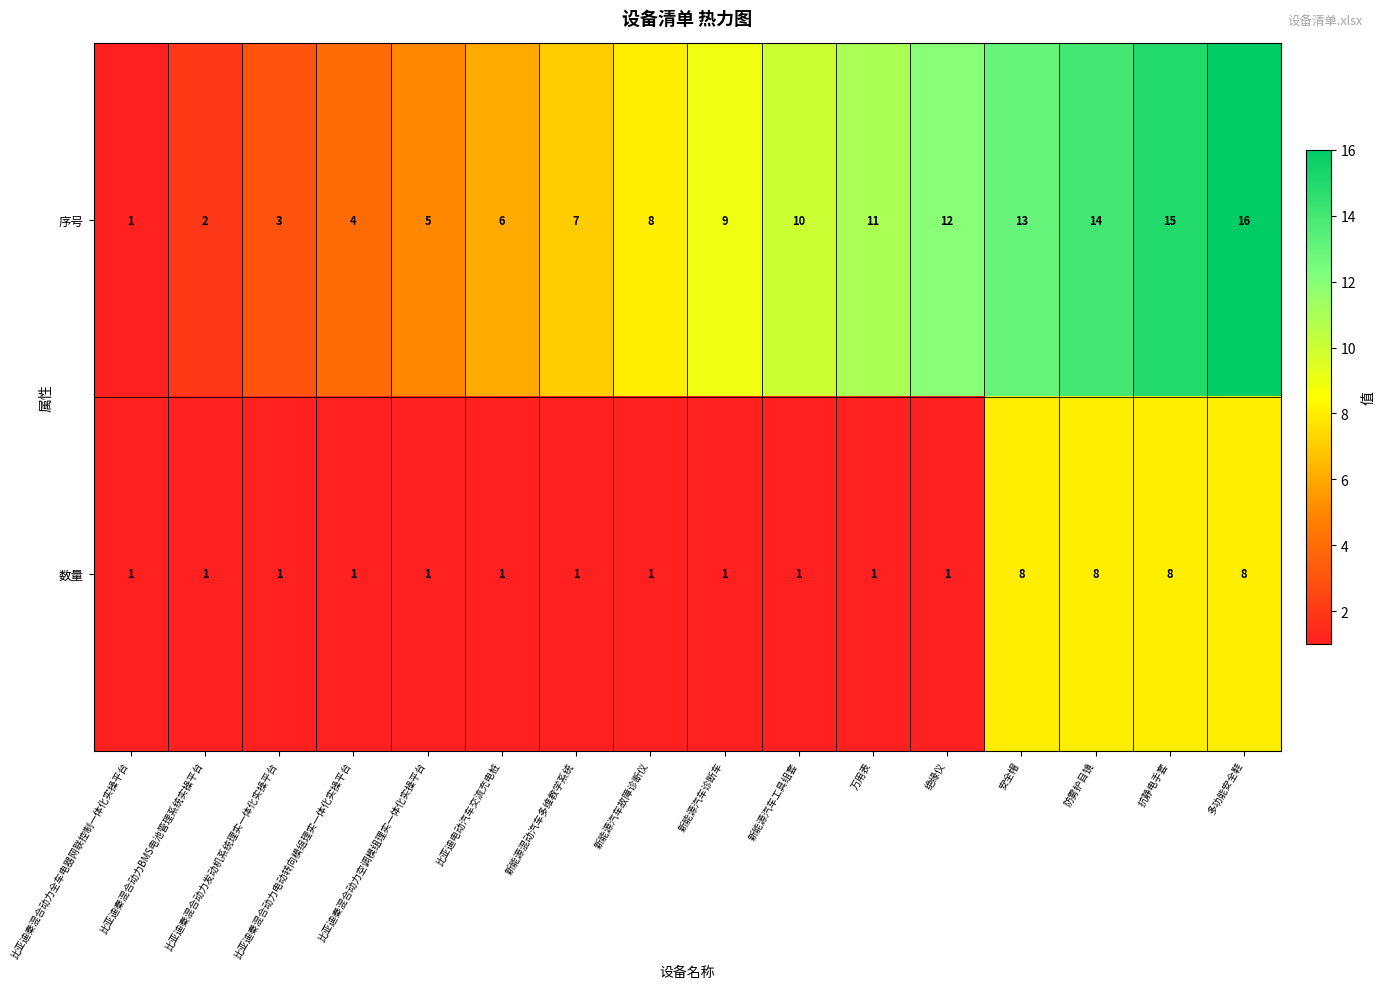

What is the sum of all 序号 values?

136